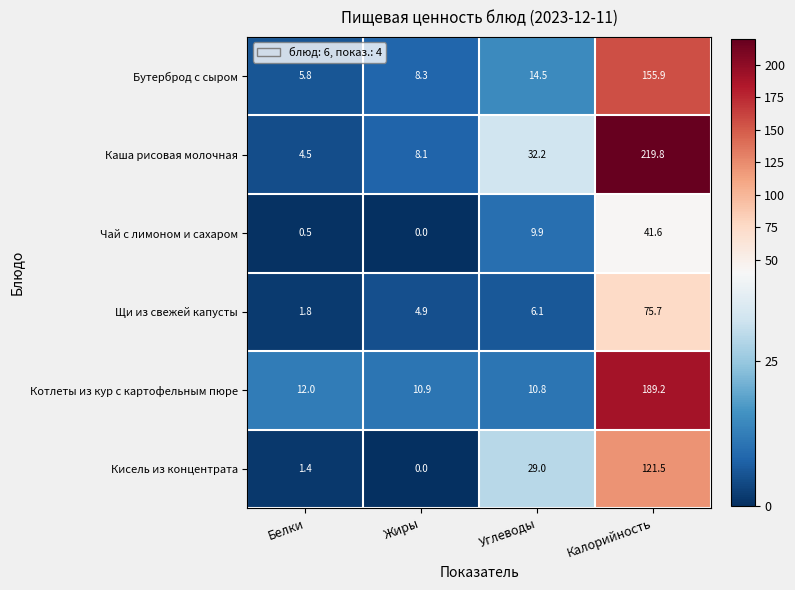

What is the difference between the highest and lowest values at Углеводы?

26.1